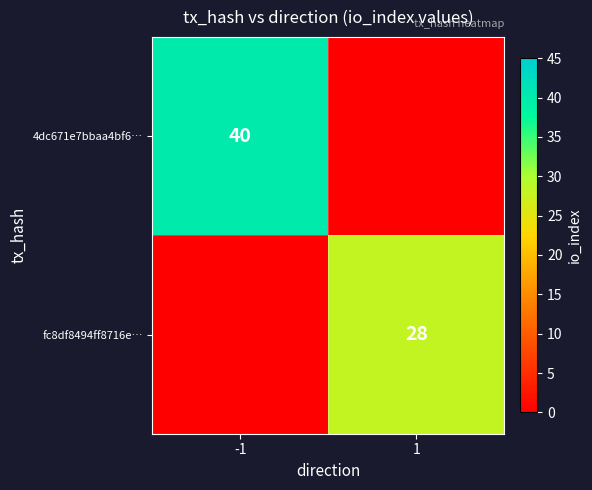

The fc8df8494ff8716e… series shows 28 at 1. True or false?

True